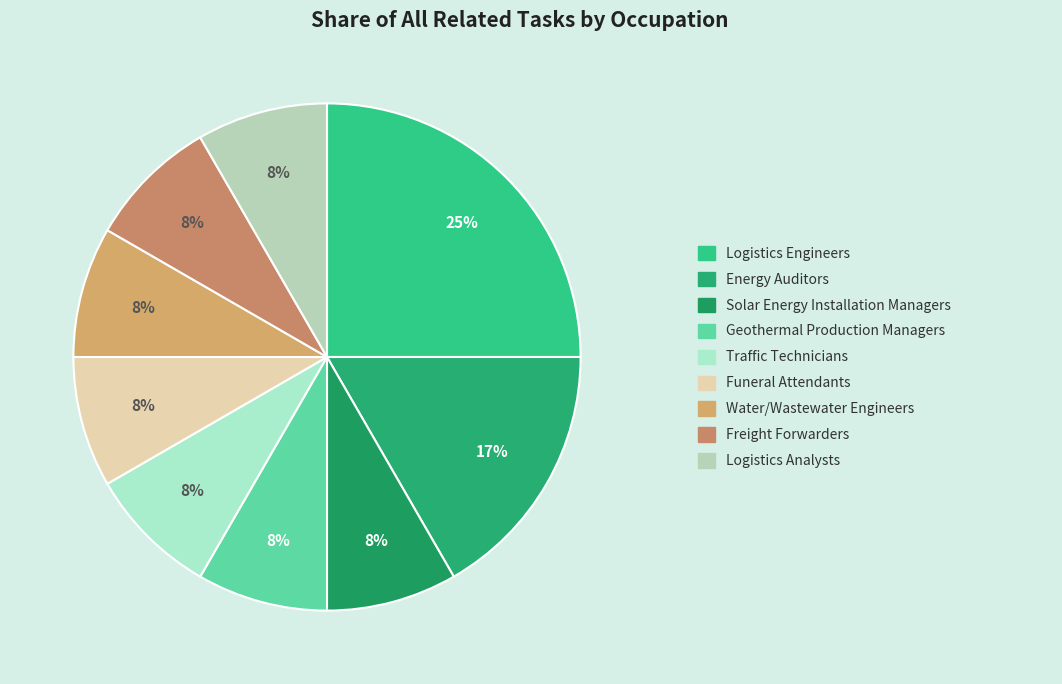

How many segments does this pie chart have?

9